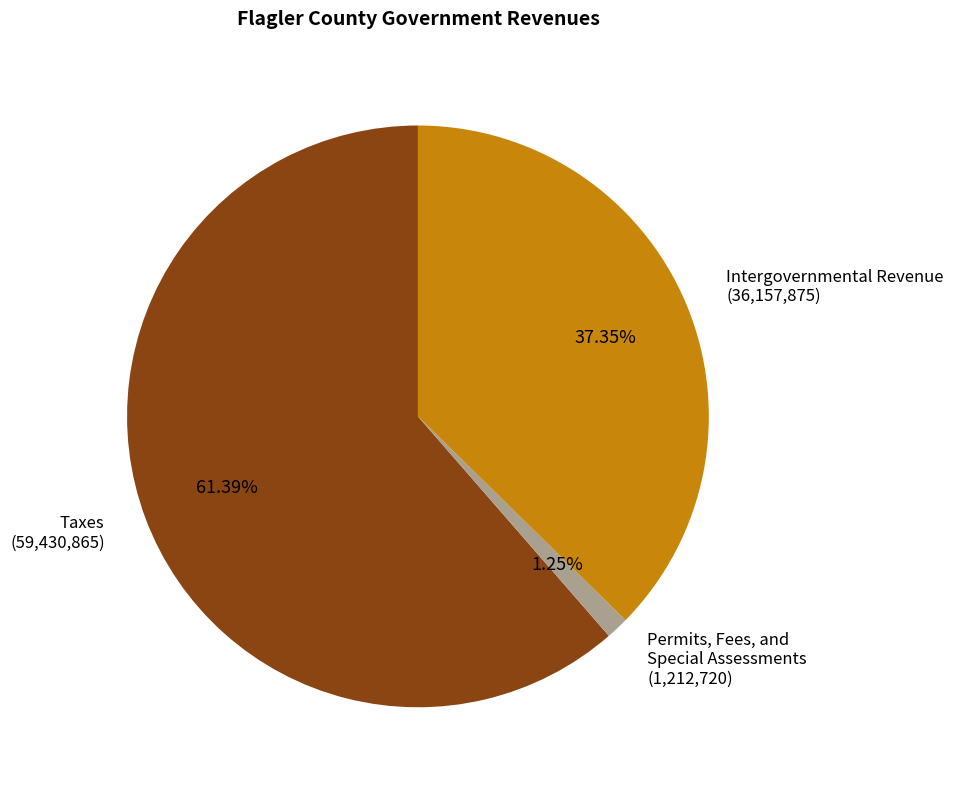

What is the largest slice in the pie chart?

Taxes